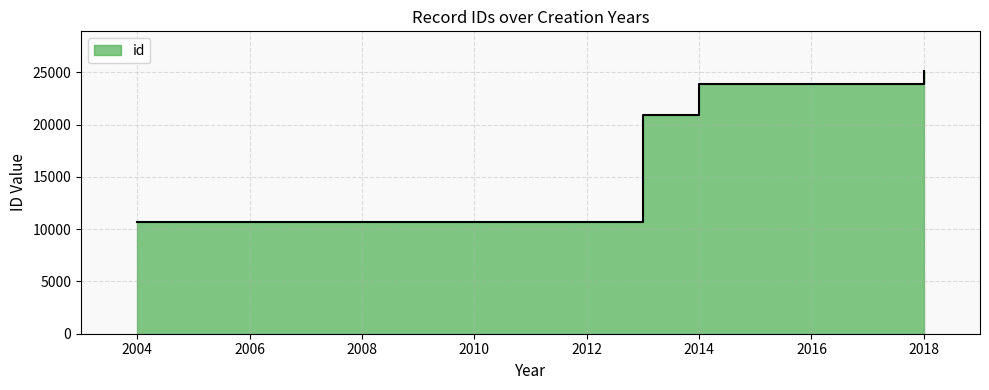

At which label does the data first exceed 23869?

2014